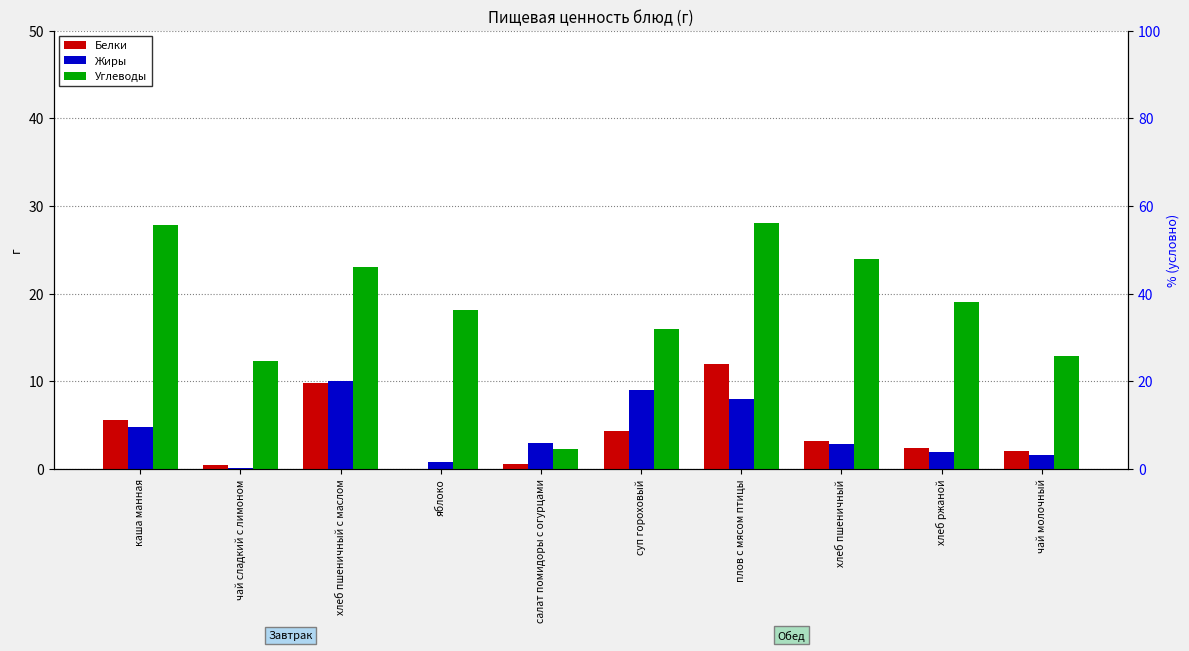

How many bars are there in total?

30